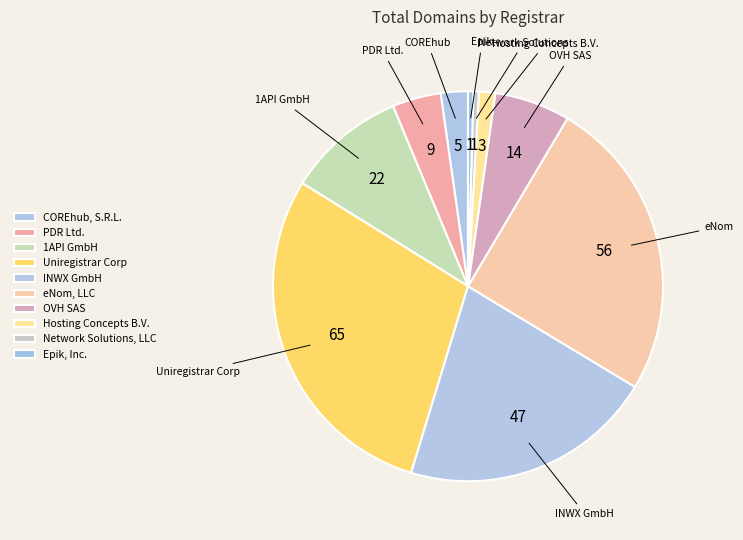

How many slices are in this pie chart?

10